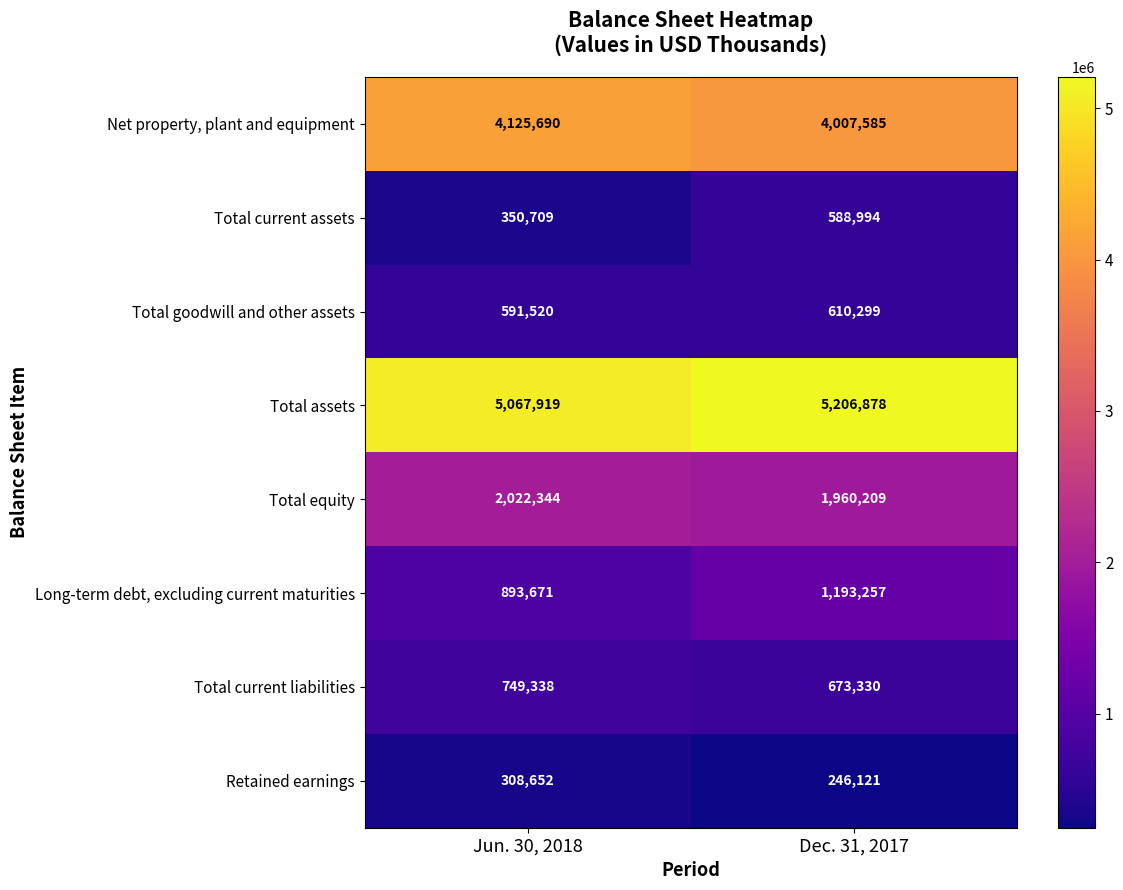

Reading left to right, list all the values displayed in this chart.

Net property, plant and equipment: 4125690	4007585
Total current assets: 350709	588994
Total goodwill and other assets: 591520	610299
Total assets: 5067919	5206878
Total equity: 2022344	1960209
Long-term debt, excluding current maturities: 893671	1193257
Total current liabilities: 749338	673330
Retained earnings: 308652	246121